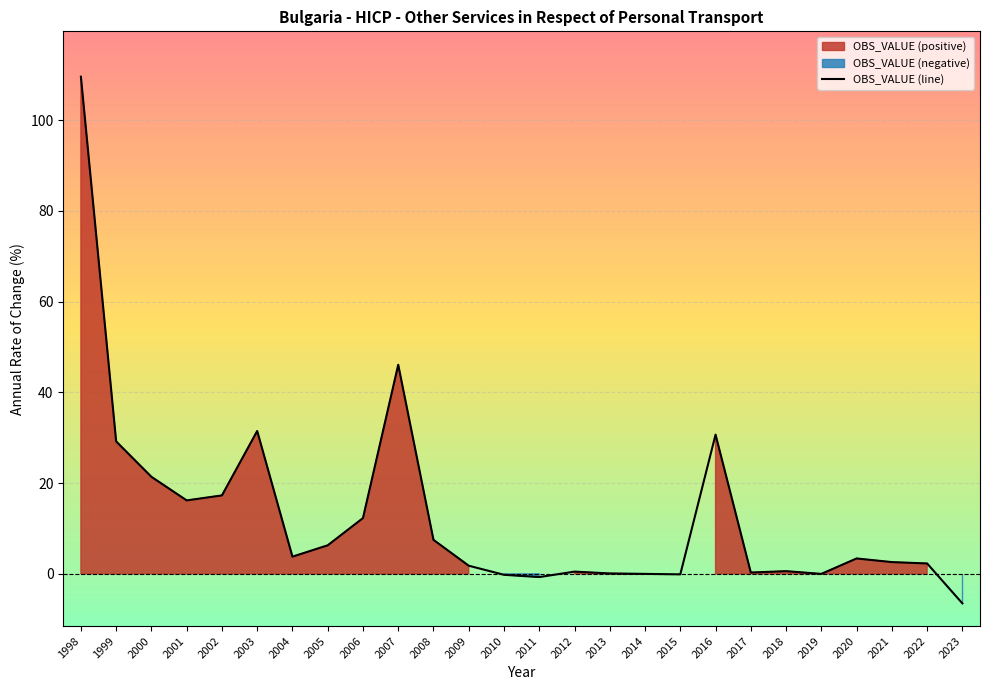

List the labels in order of value, largest first.

1998, 2007, 2003, 2016, 1999, 2000, 2002, 2001, 2006, 2008, 2005, 2004, 2020, 2021, 2022, 2009, 2018, 2012, 2017, 2013, 2014, 2019, 2015, 2010, 2011, 2023